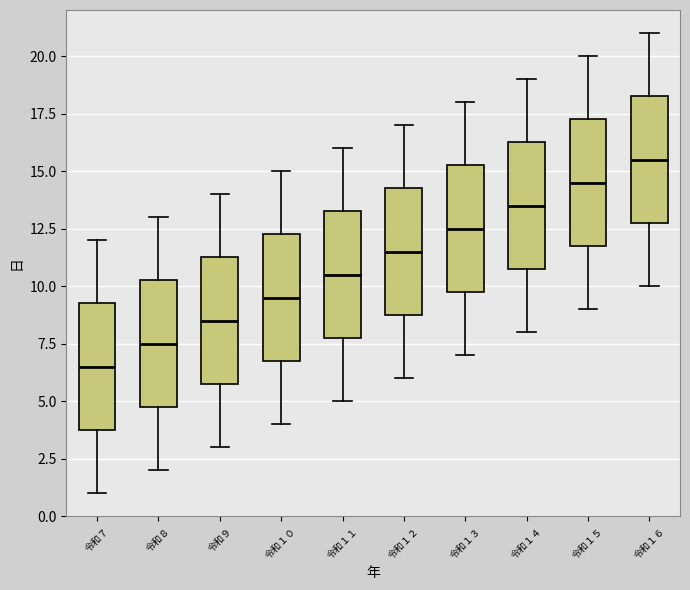

Where is the lower edge of the box for 令和１５ on the y-axis? The values are not printed on the chart, so give them approximately, as read against the axis.

12.0